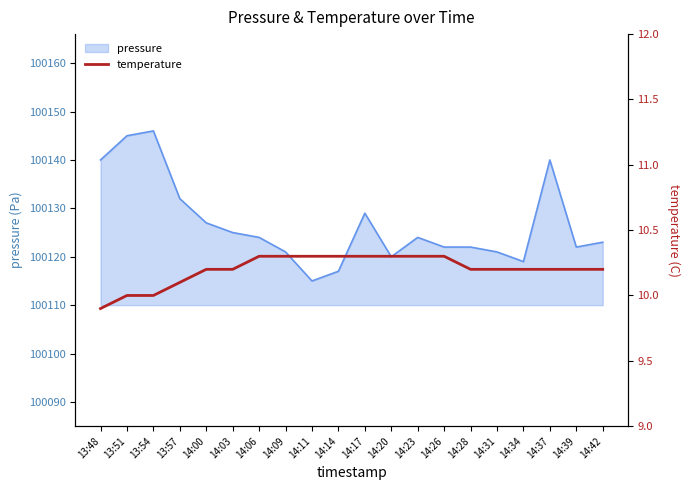

The chart shows a value of 10.3 at 14:23. True or false?

True